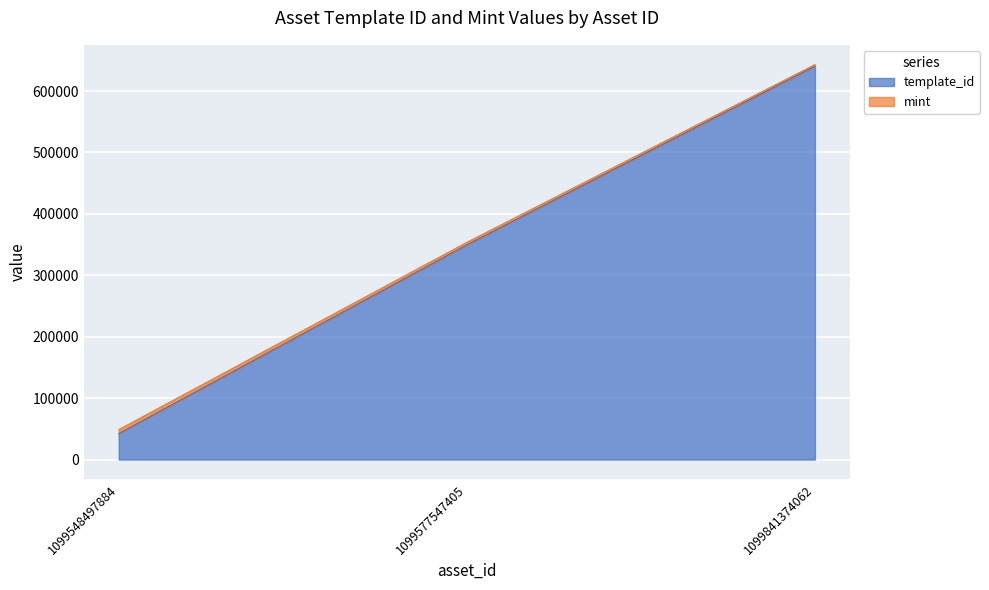

How many lines are shown in the chart?

2